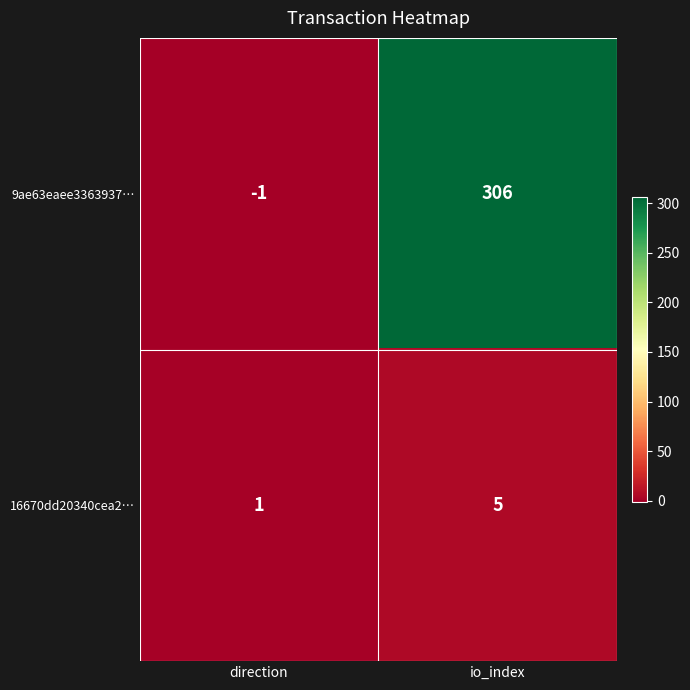

What is the difference between the highest and lowest values at io_index?

301